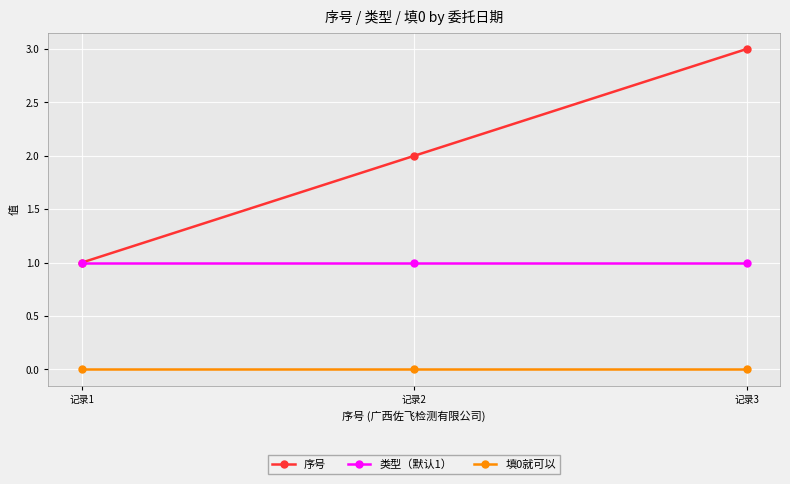

What is the spread (max minus min) of values at 记录1?

1